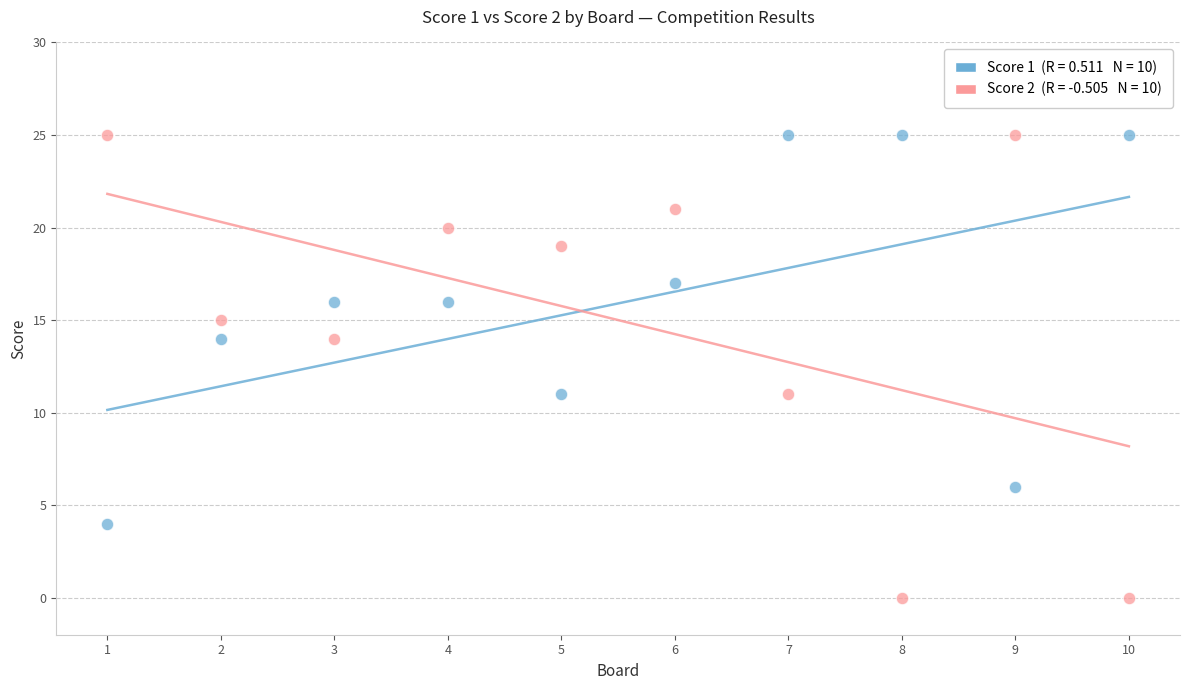

Across all data points, what is the range of X values (max minus min)?

9